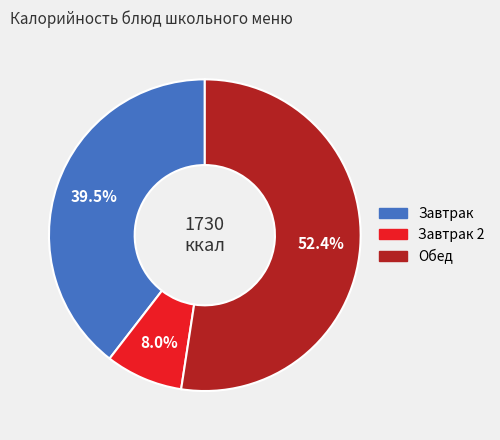

Does any single category account for the majority?

Yes